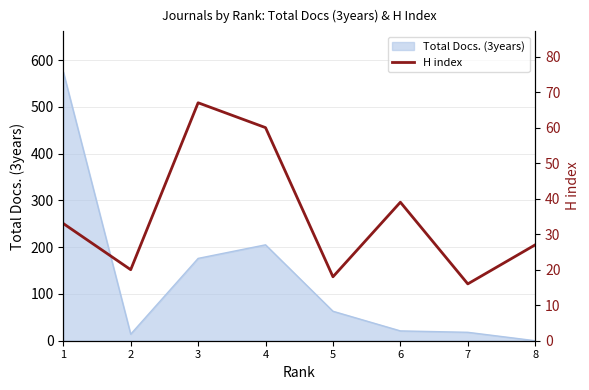

The chart shows a value of 39 at 6. True or false?

True